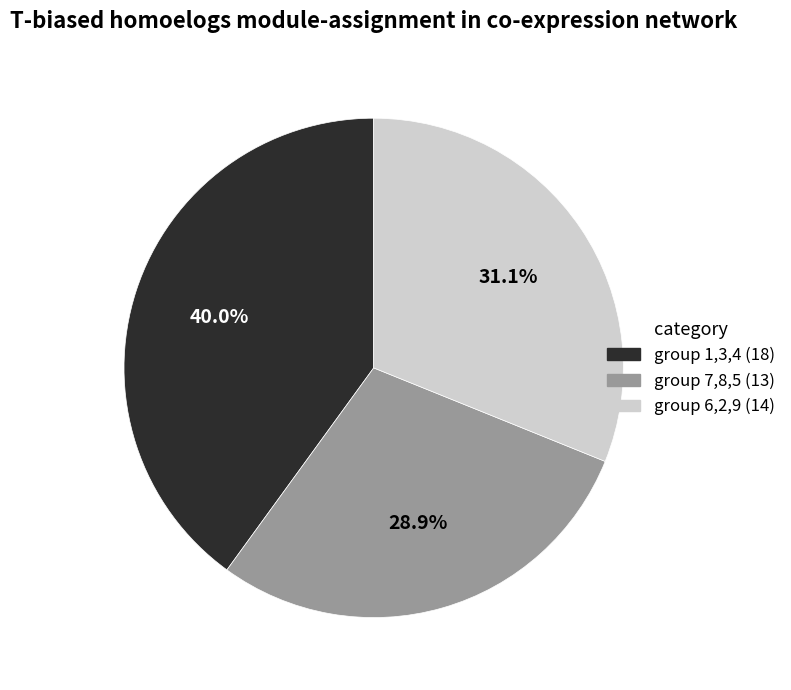

Combined, do group 7,8,5 (13) and group 6,2,9 (14) account for over 50%?

Yes